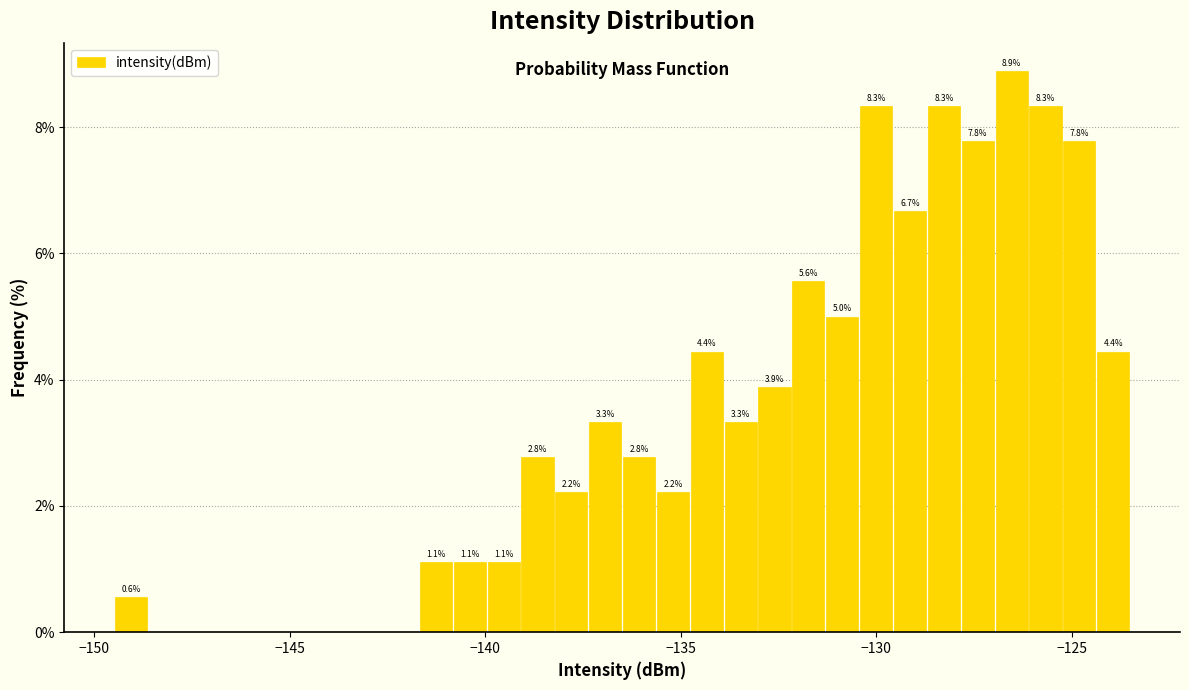

Read against the x-axis, roughly where is the centre of the tallest bar?

-126.5